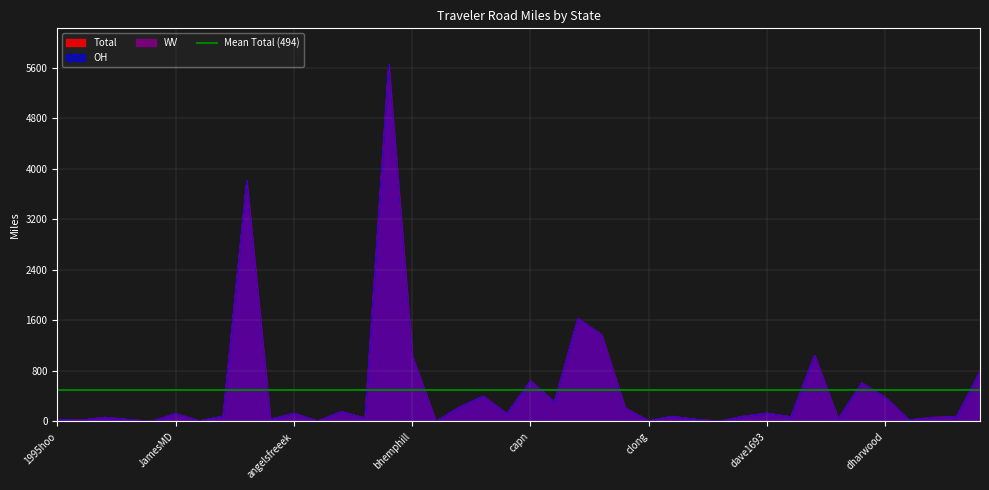

What is the label of the 32nd point from the right?

afarina